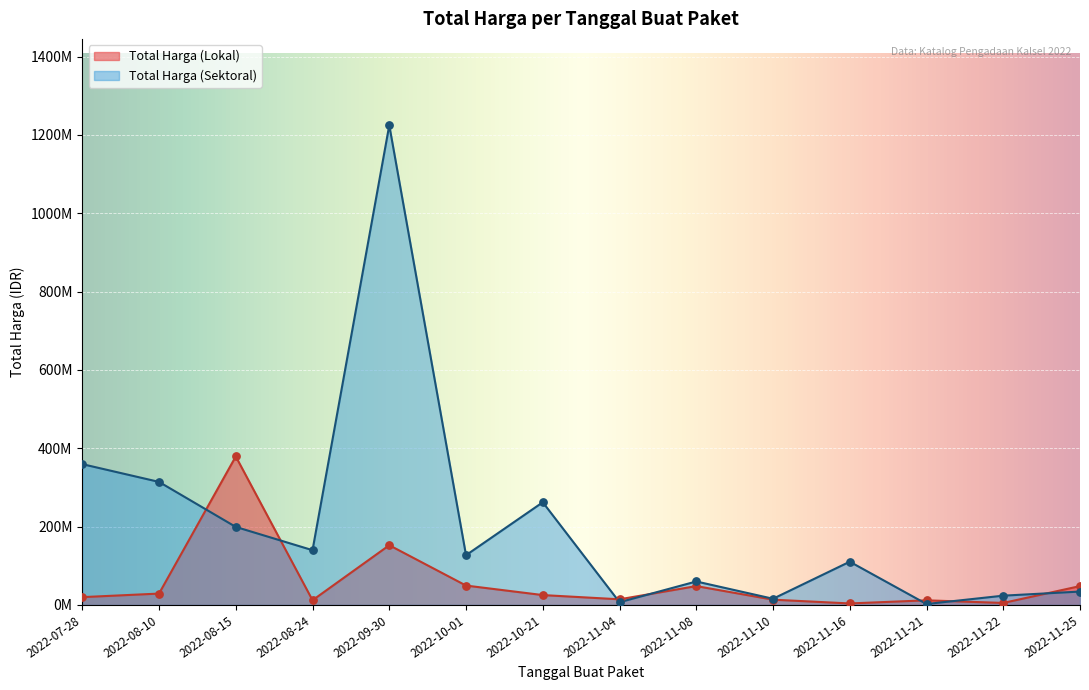

Which series has the largest total across all categories?

Total Harga (Sektoral)